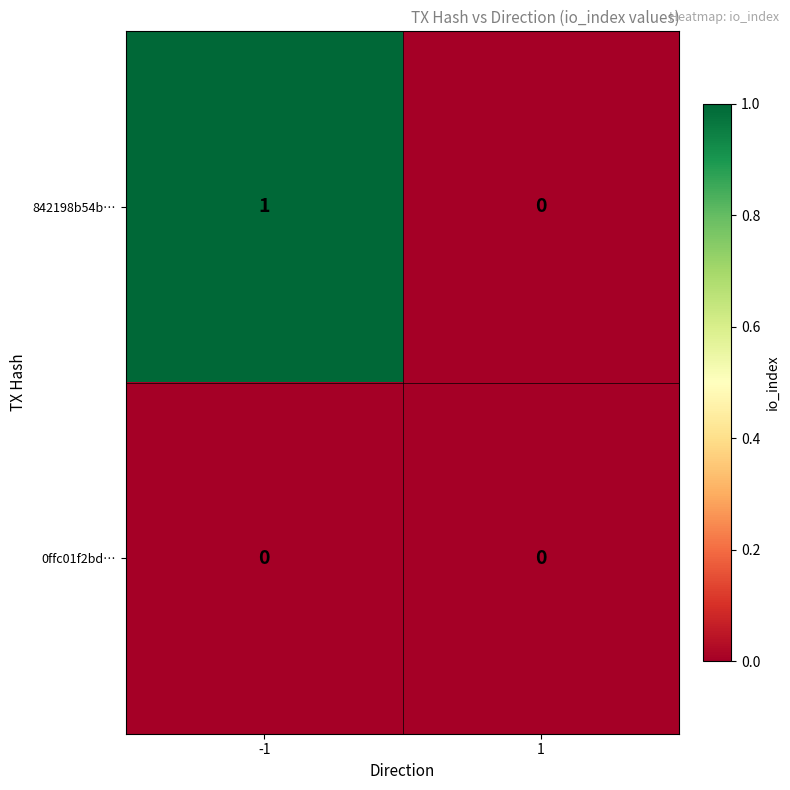

Reading left to right, what are all the values shown in this chart?

842198b54b…: -1=1	1=0
0ffc01f2bd…: -1=0	1=0